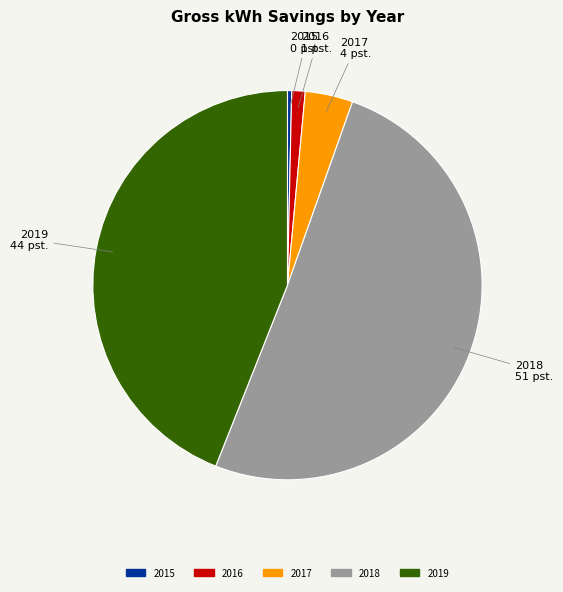

How many slices are in this pie chart?

5